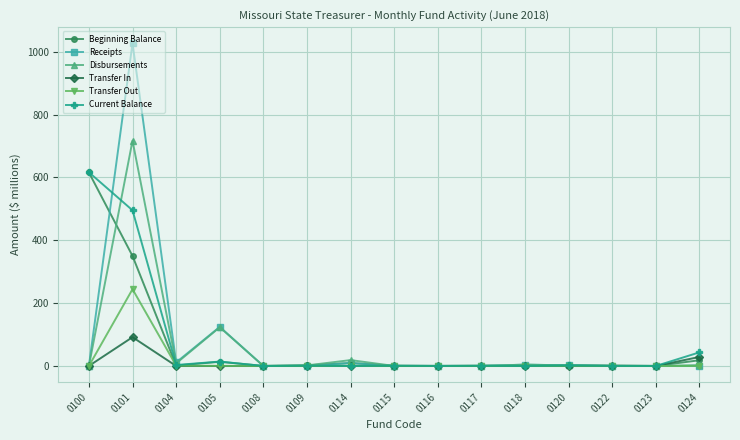

At how many categories does at least one series exceed 29?

4